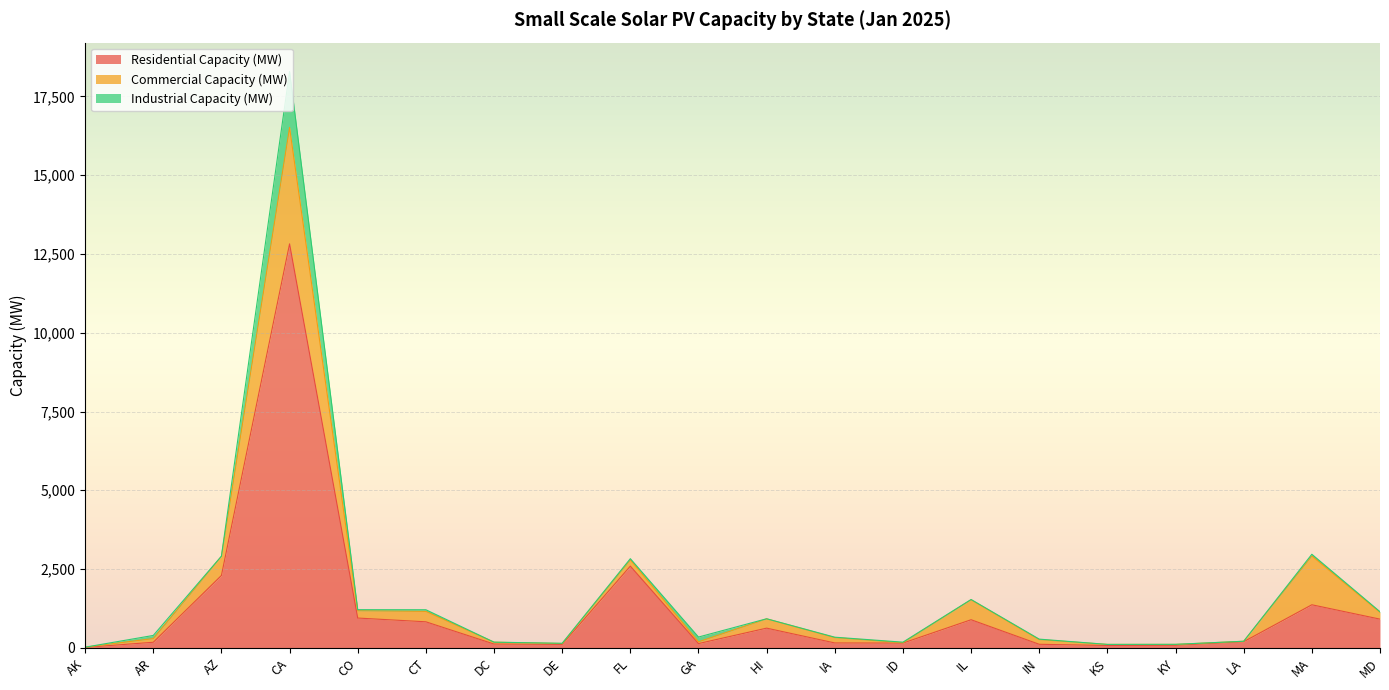

The Residential Capacity (MW) series shows 1344.1 at MD. True or false?

False